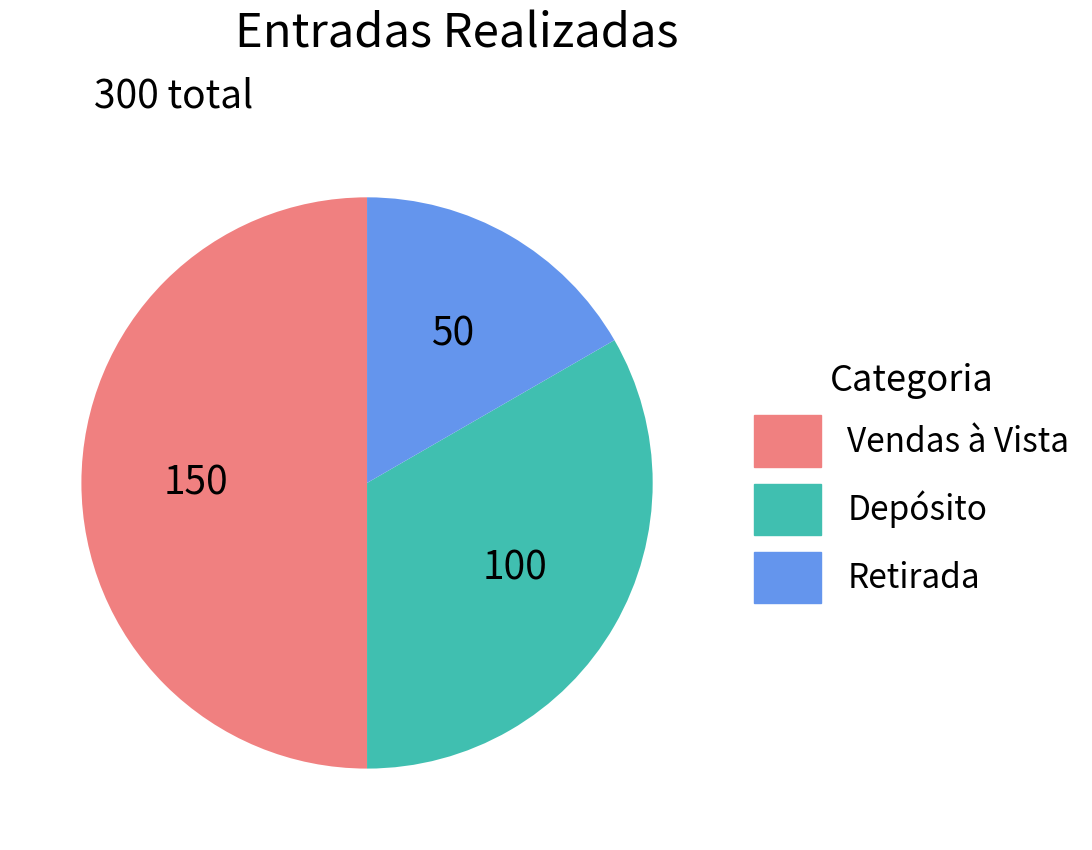

Does Retirada account for over 50% of the chart?

No